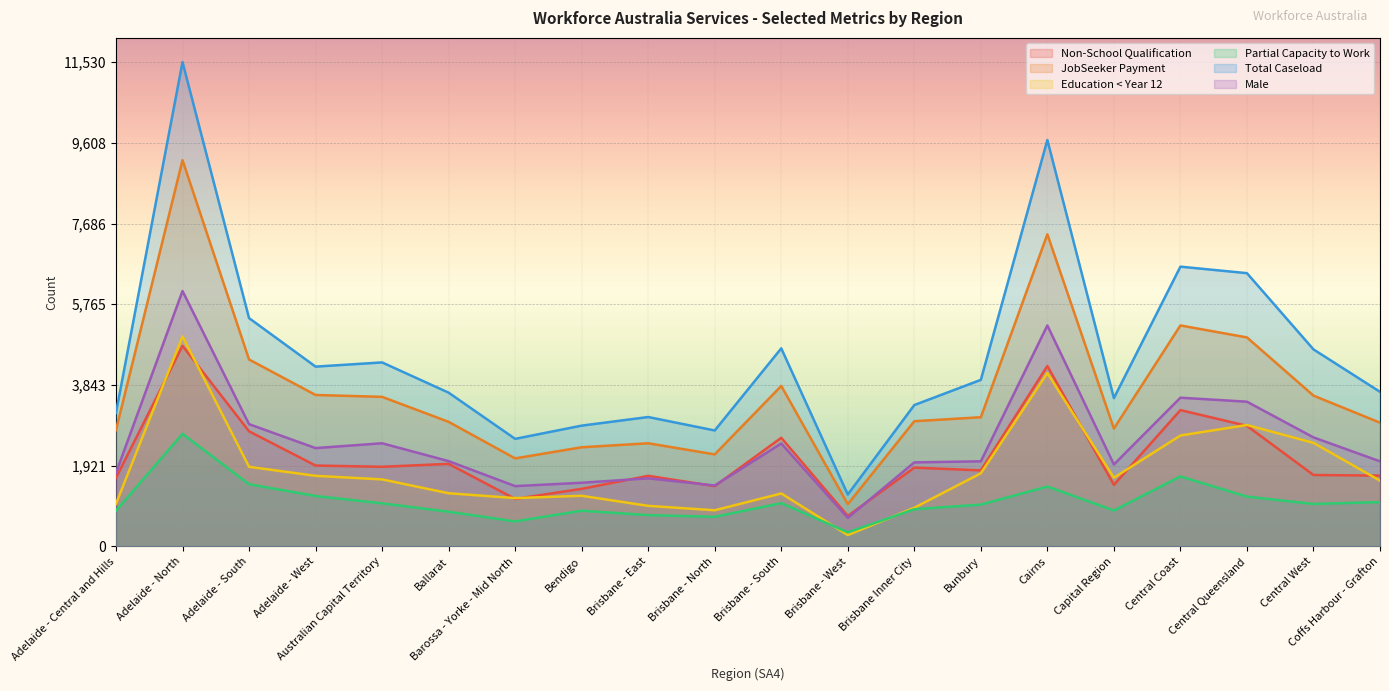

What are all the series names shown in the legend?

Non-School Qualification, JobSeeker Payment, Education < Year 12, Partial Capacity to Work, Total Caseload, Male